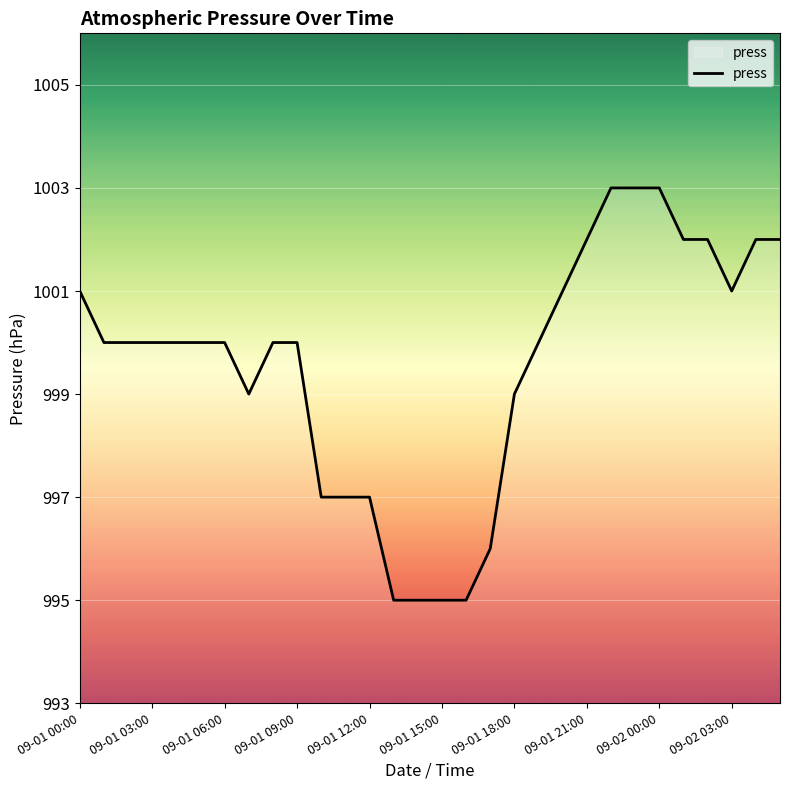

What is the greatest value displayed?

1003